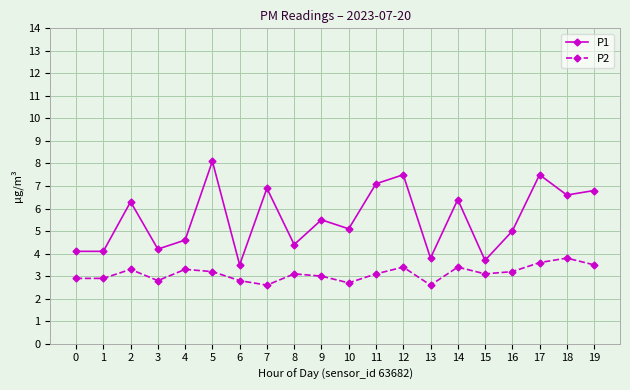

What is the approximate value of P1 at 10?

5.1